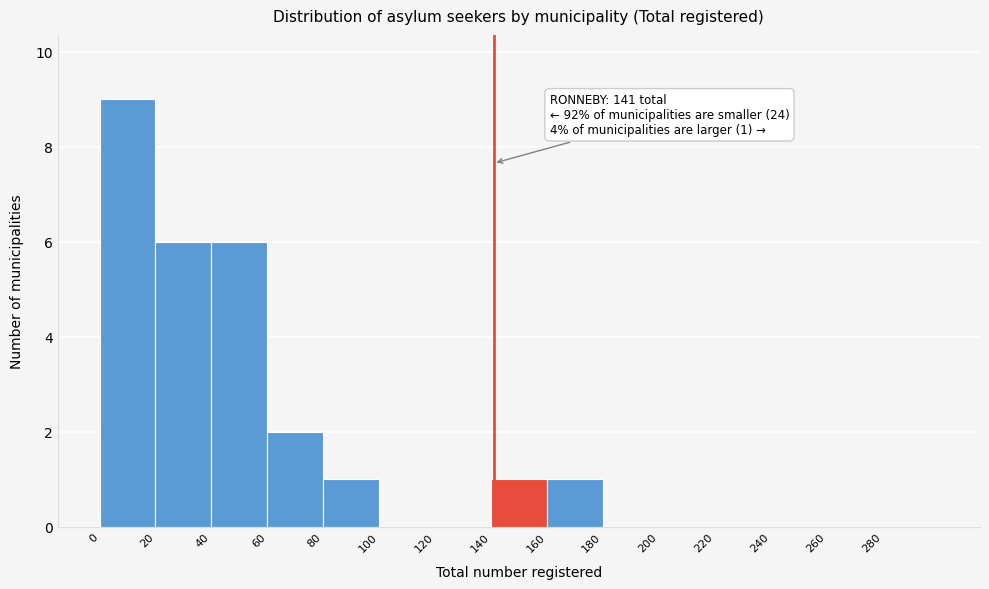

Which range on the x-axis has the tallest bar?

0 to 20